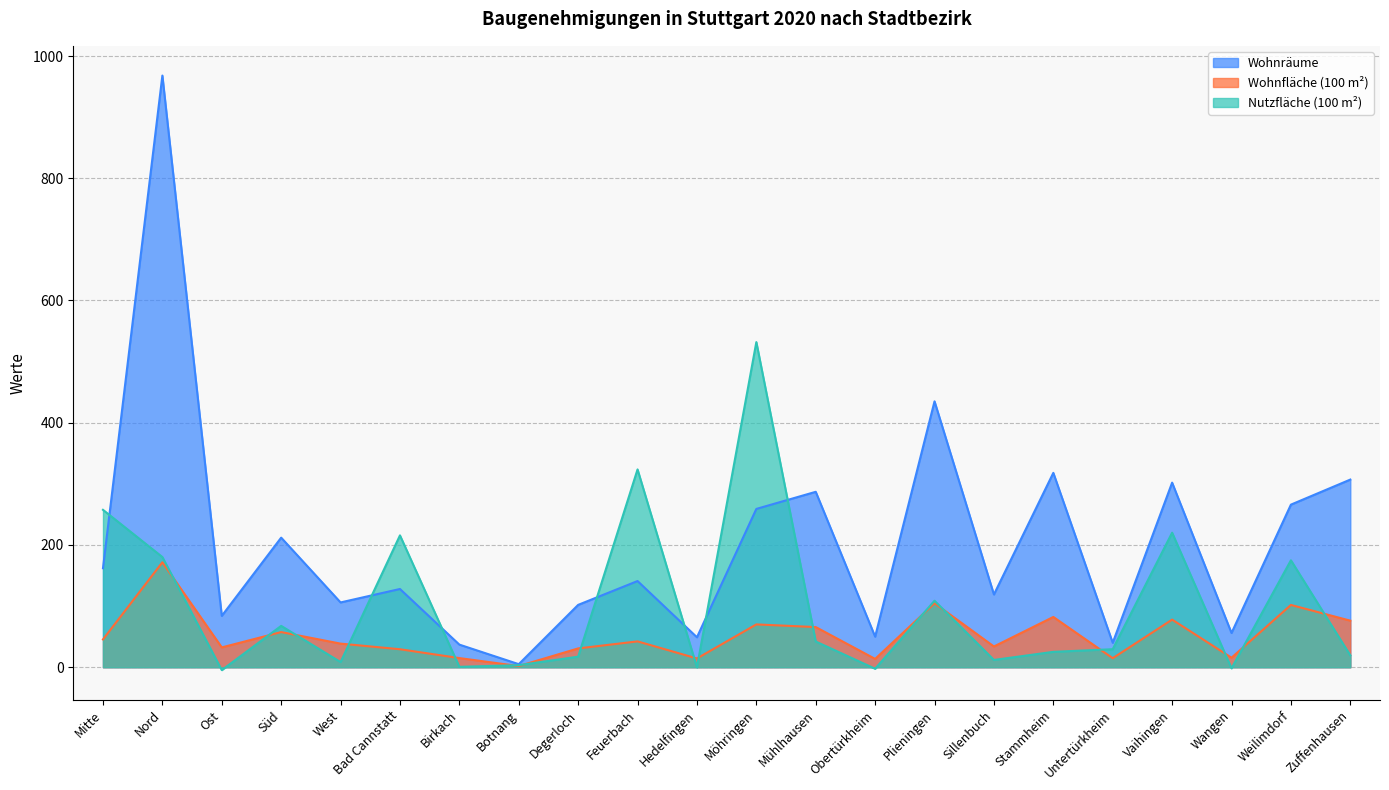

What is the difference between the maximum and minimum values in the Wohnräume series?

963.0